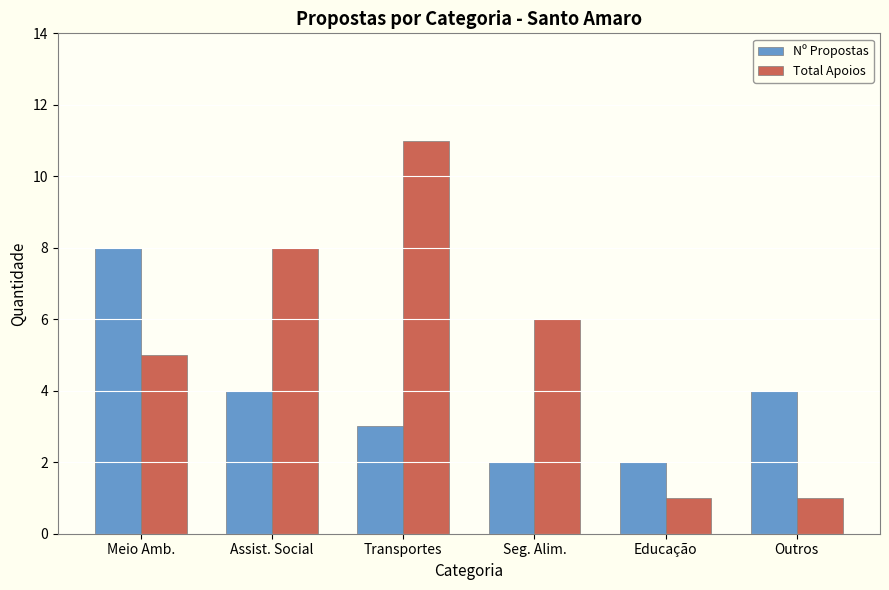

At which category is the sum across all series the highest?

Transportes